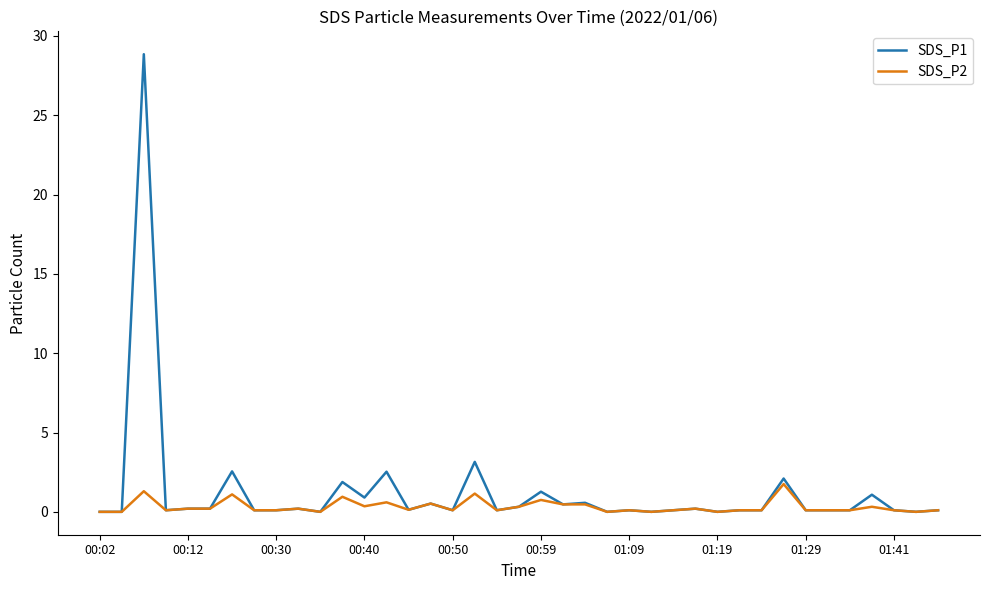

Which series has the widest spread of values?

SDS_P1